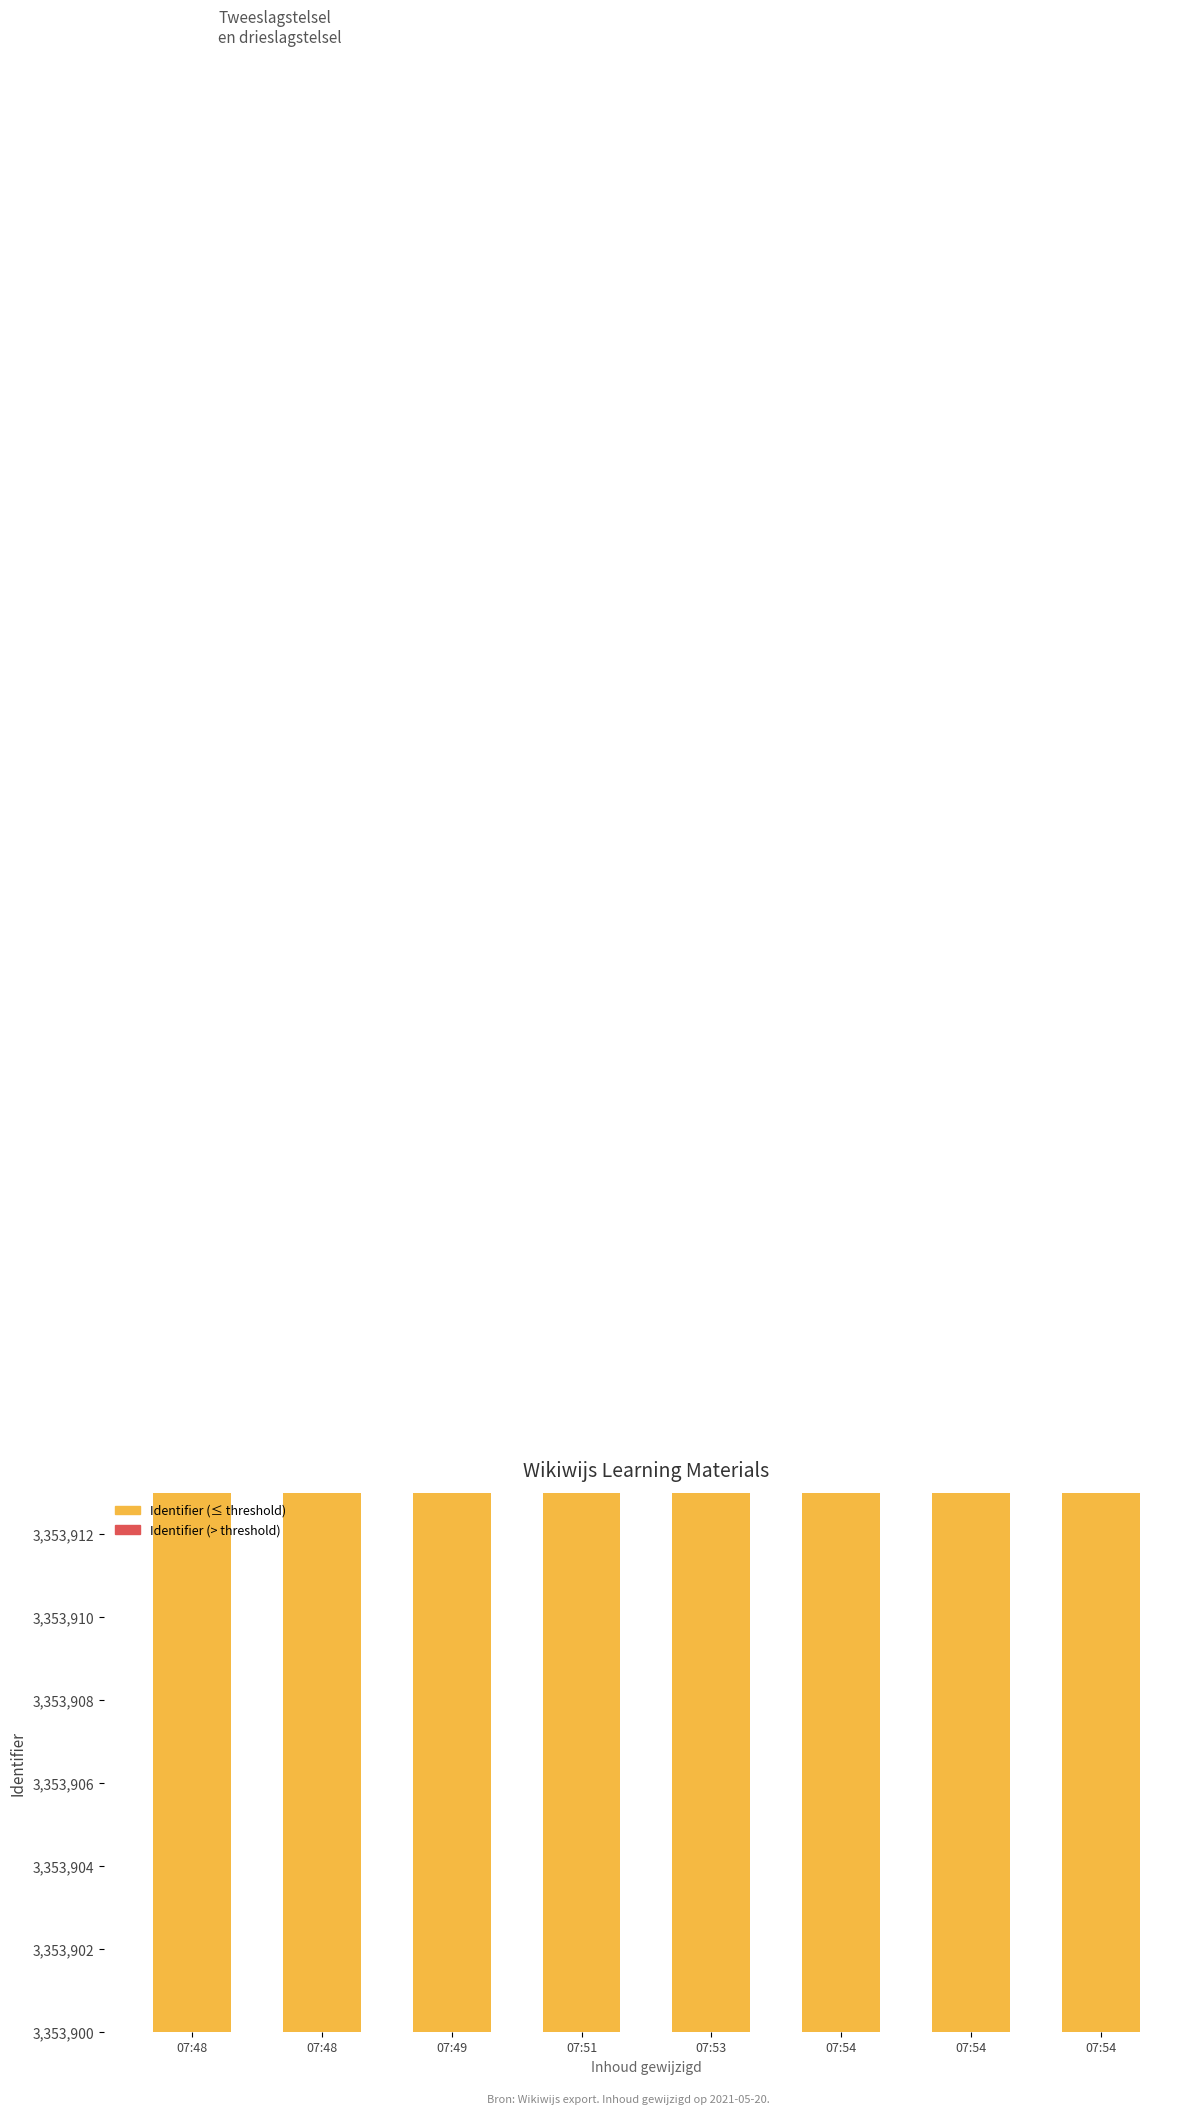

What are all the series names shown in the legend?

Identifier (≤ threshold), Identifier (> threshold)